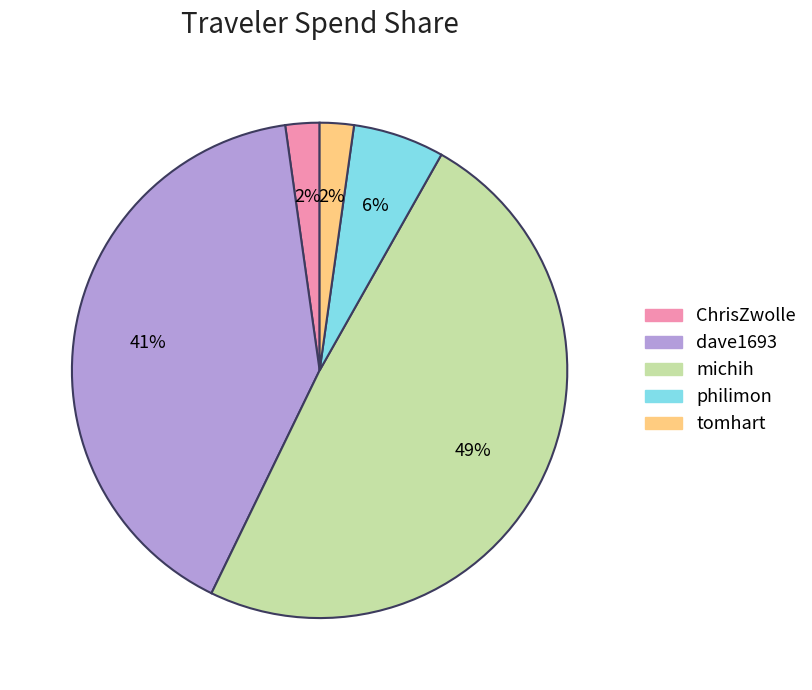

Which has a higher value, ChrisZwolle or dave1693?

dave1693